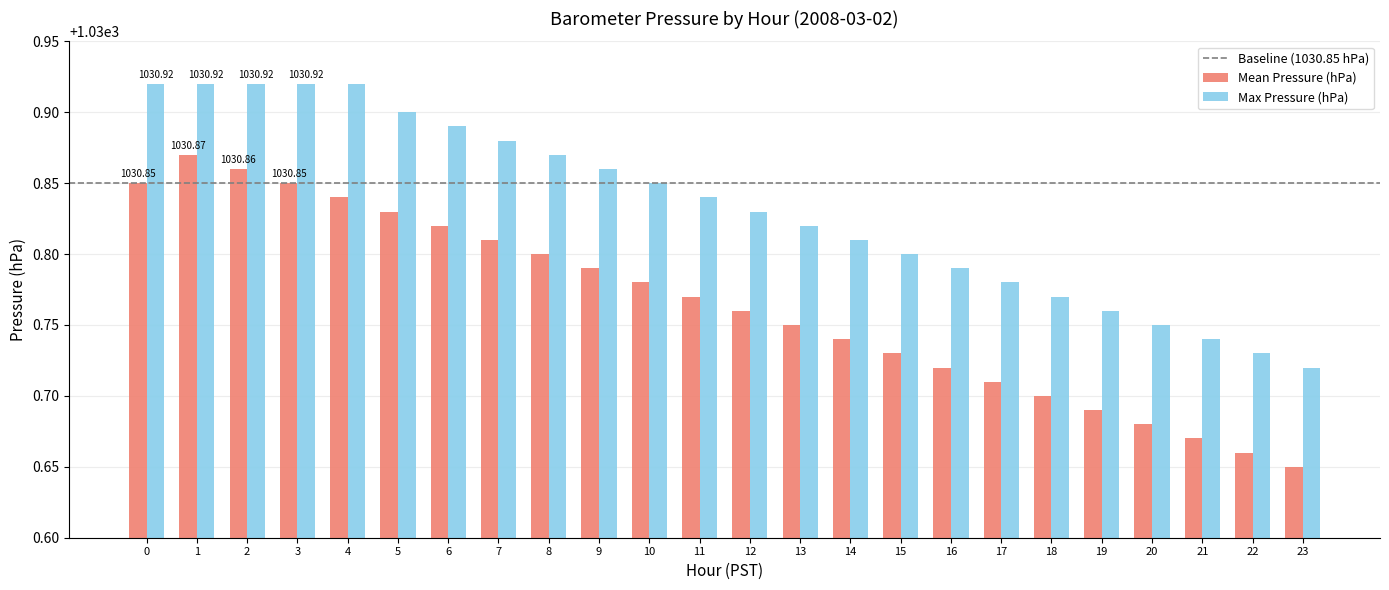

Which series has the largest range (max minus min)?

Mean Pressure (hPa)